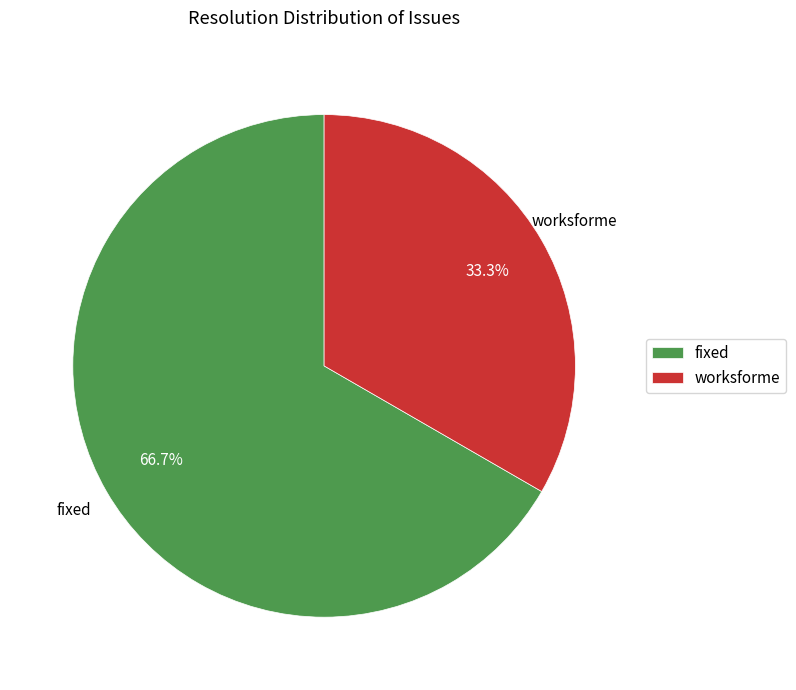

Which category has the biggest portion of the pie?

fixed